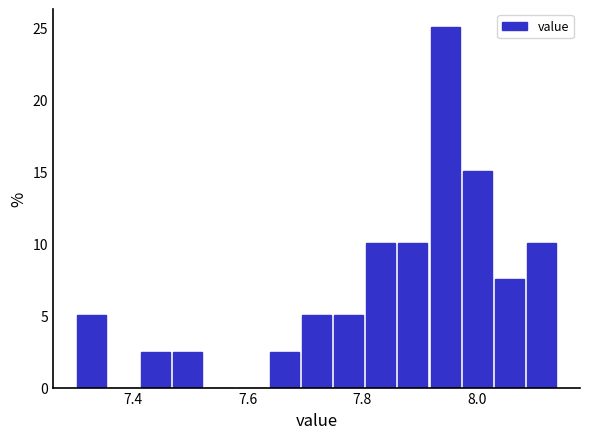

Around what value on the x-axis is the tallest bar? Give the approximate position of its centre, as read against the axis.

7.94